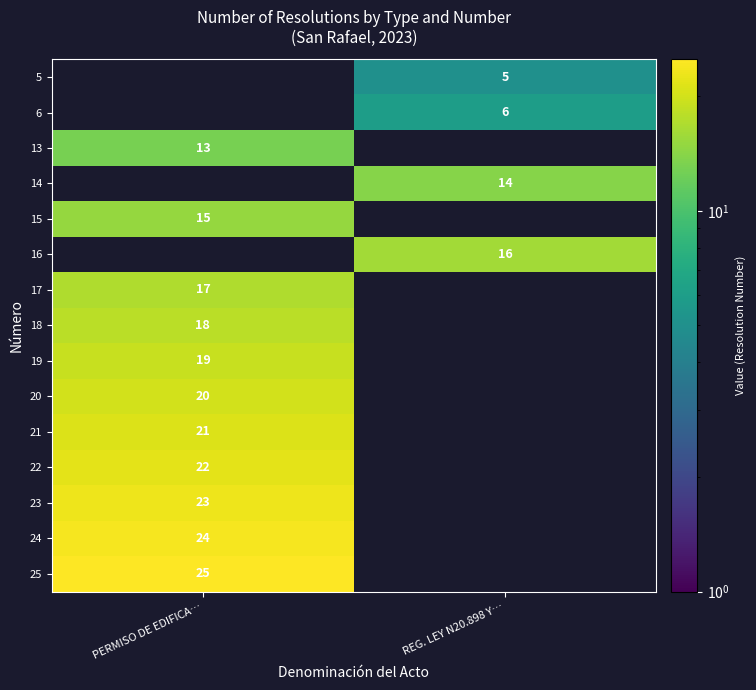

The value of 16 at REG. LEY N20.898 Y… is 5. True or false?

False